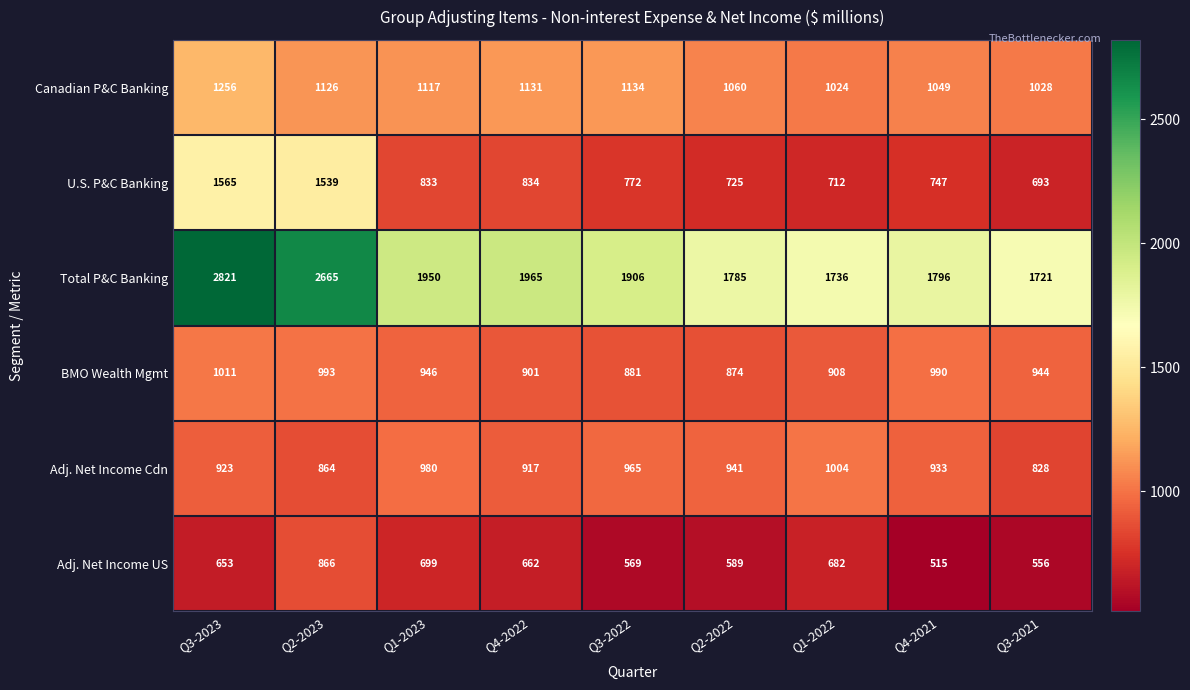

What is the total value across all series at Q3-2021?

5770